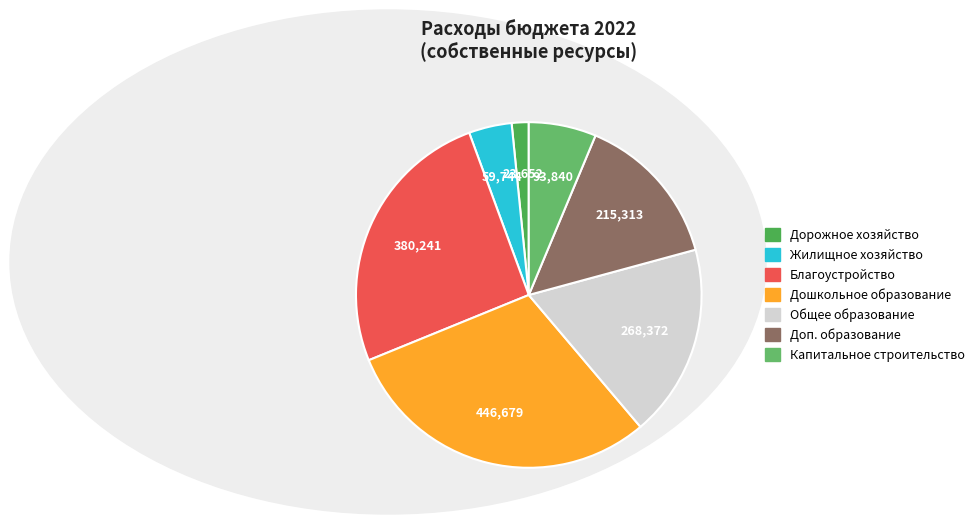

How much of the chart is everything except Дошкольное образование?

70.0%